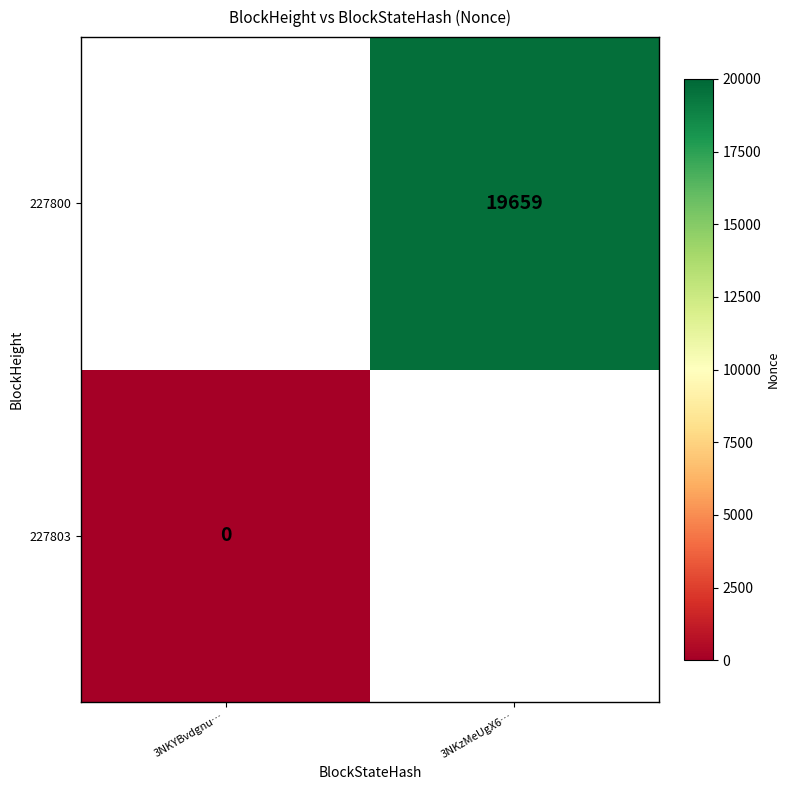

Rank the series by their maximum value, from highest to lowest.

227803, 227800